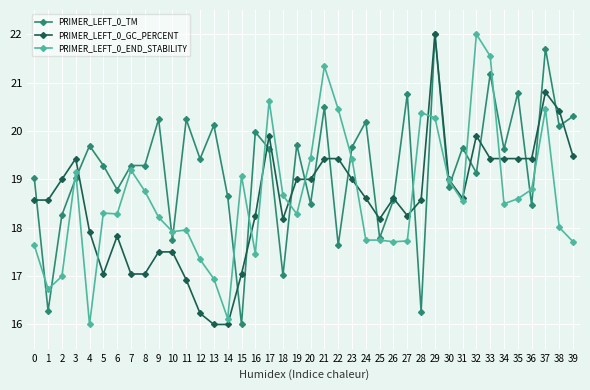

What is the spread (max minus min) of values at 38?

2.4